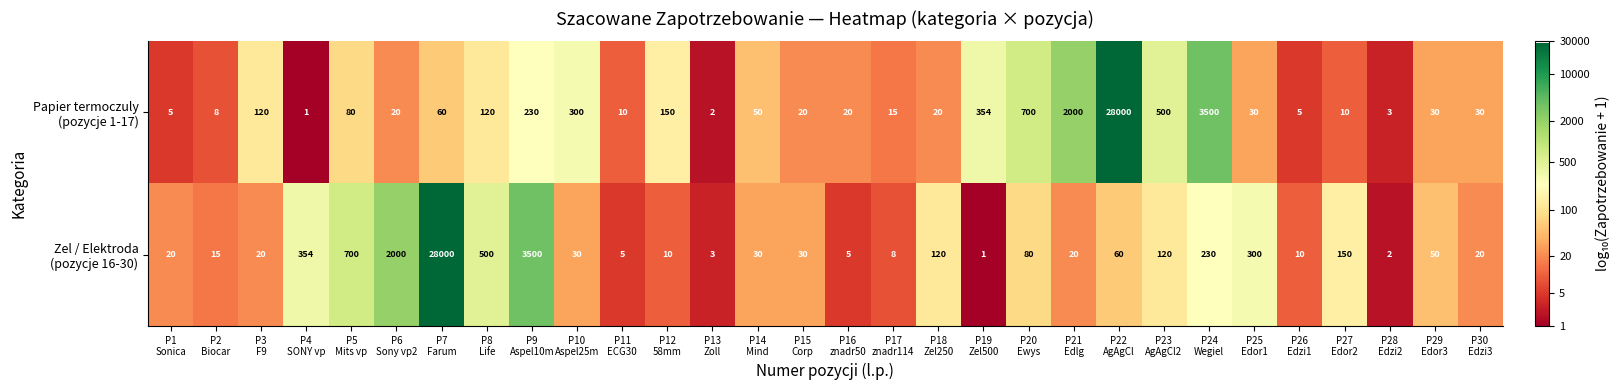

What is the greatest value displayed?

28000